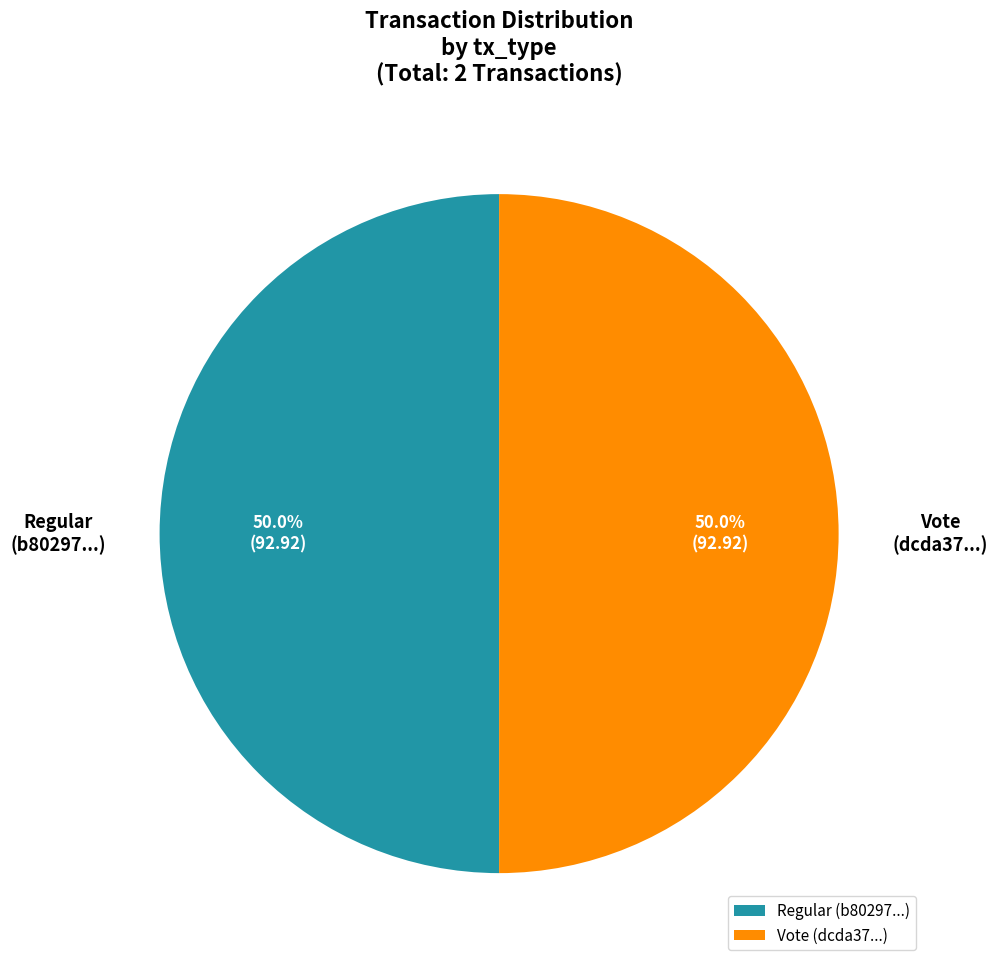

What is the total percentage of Vote (dcda37...) and Regular (b80297...)?

100.0%